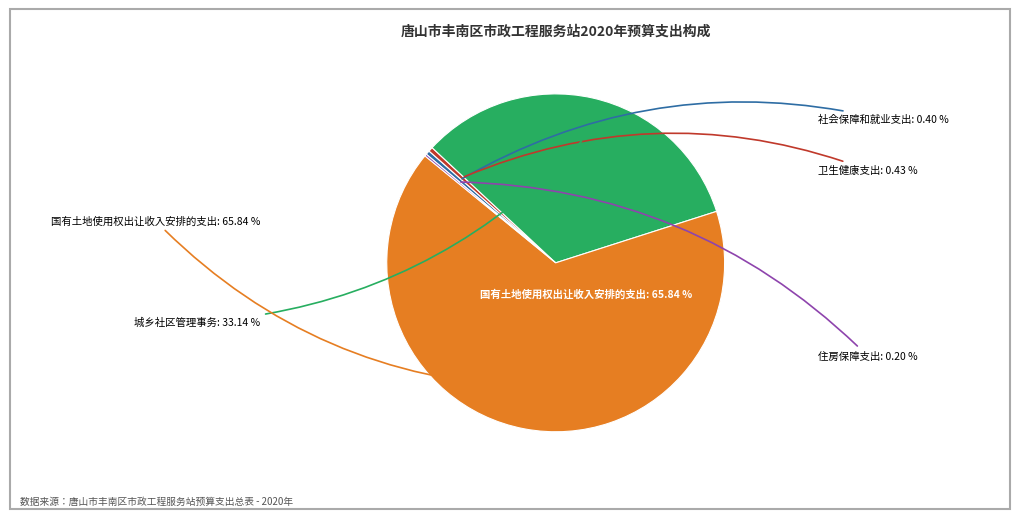

Rank the categories by value from lowest to highest.

住房保障支出, 社会保障和就业支出, 卫生健康支出, 城乡社区管理事务, 国有土地使用权出让收入安排的支出